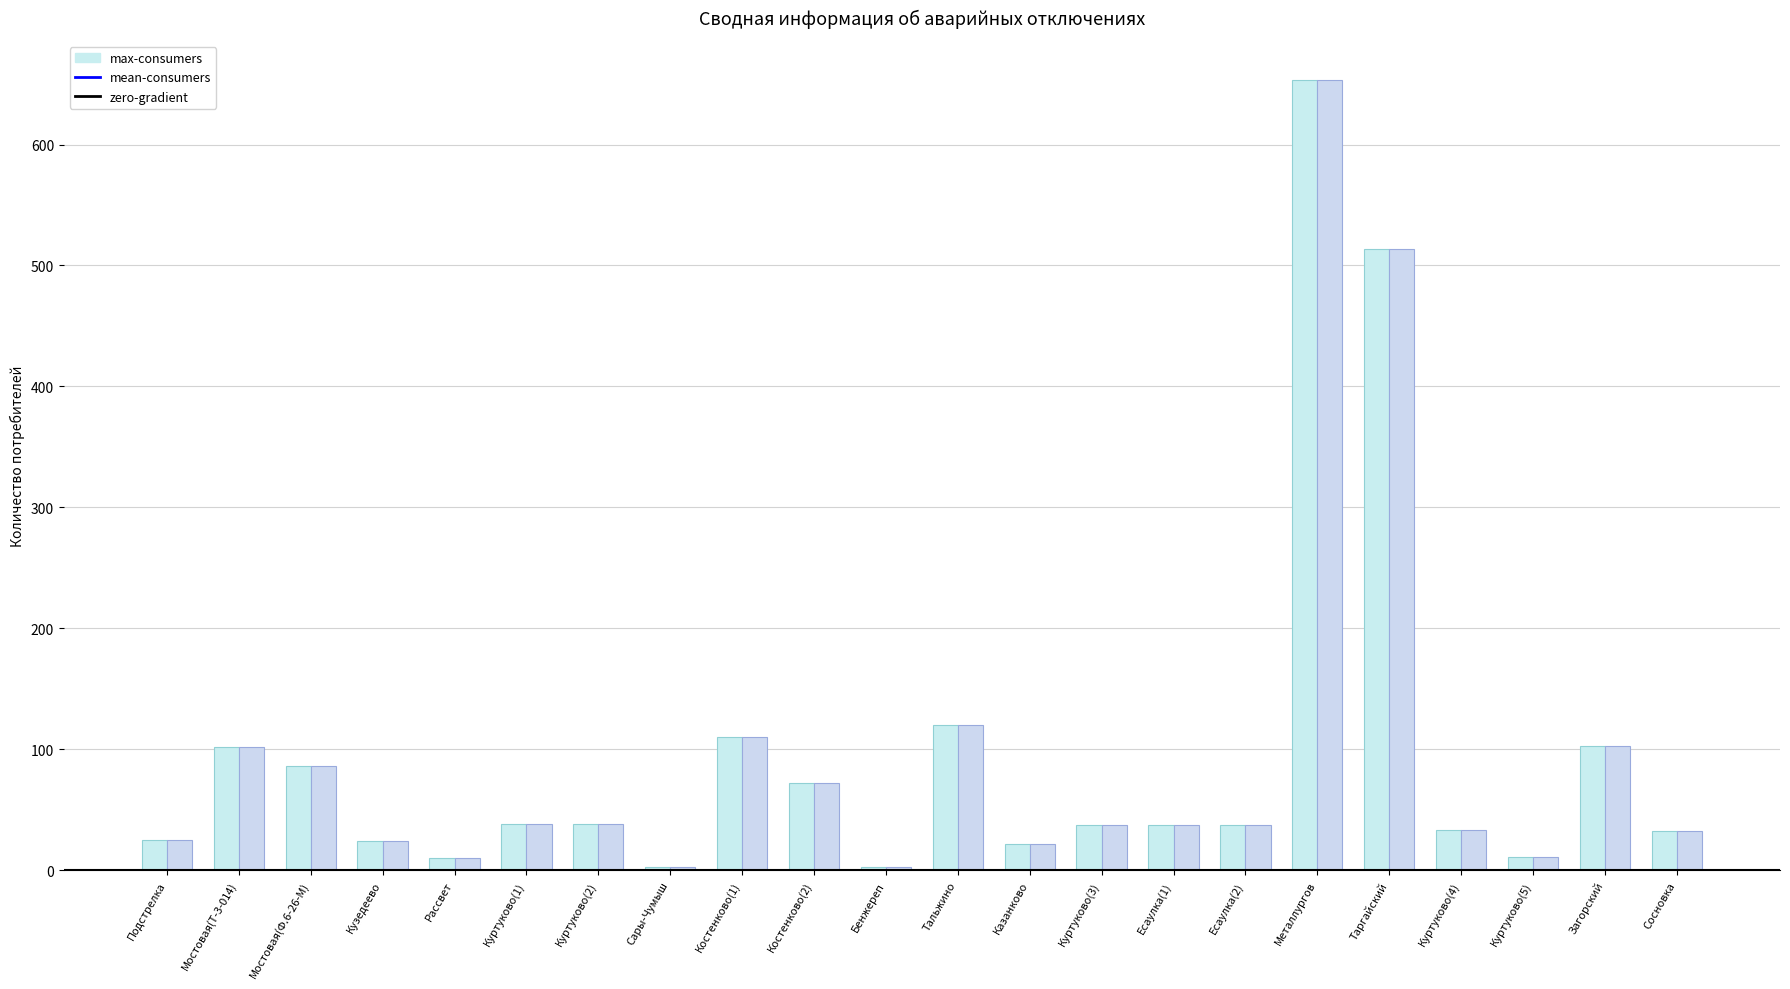

Does the chart contain stacked bars?

No